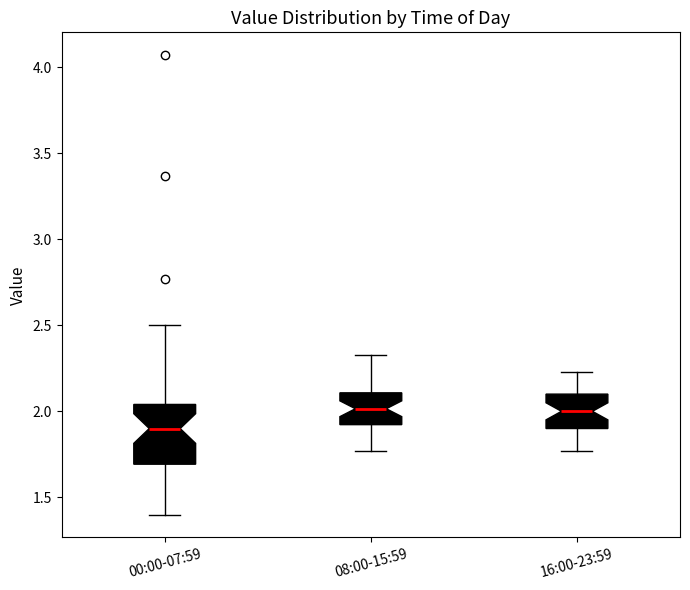

Where does the upper whisker of the box for 16:00-23:59 end on the y-axis? The values are not printed on the chart, so give them approximately, as read against the axis.

2.25